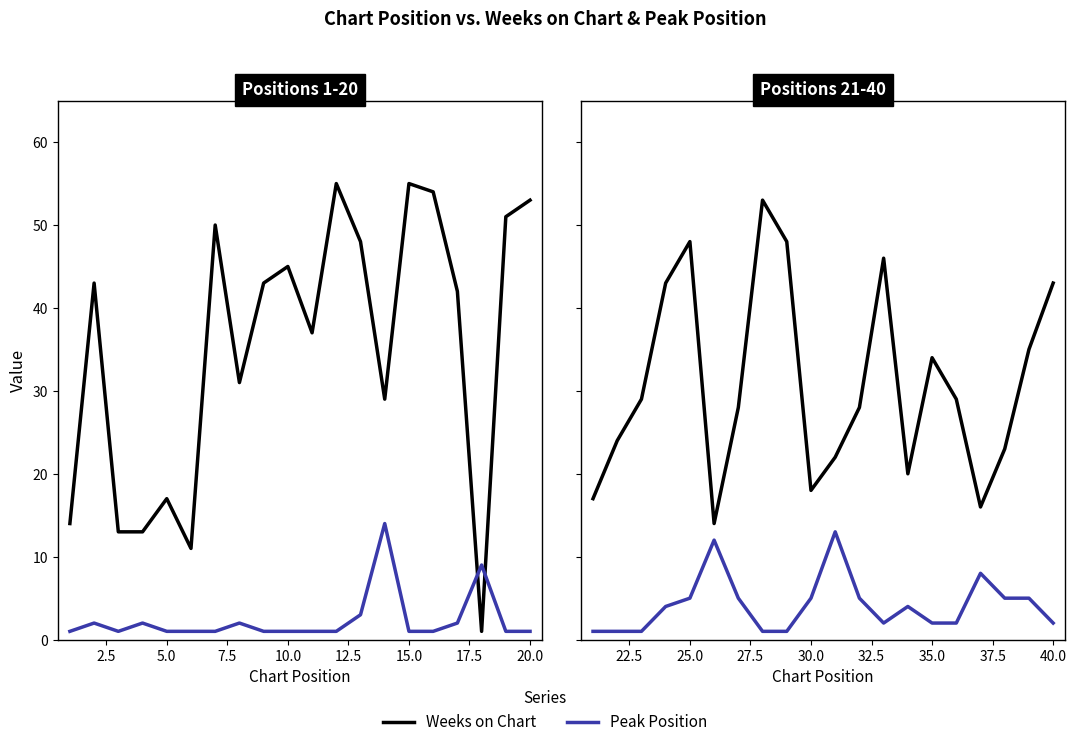

Which series has the widest spread of values?

Weeks on Chart